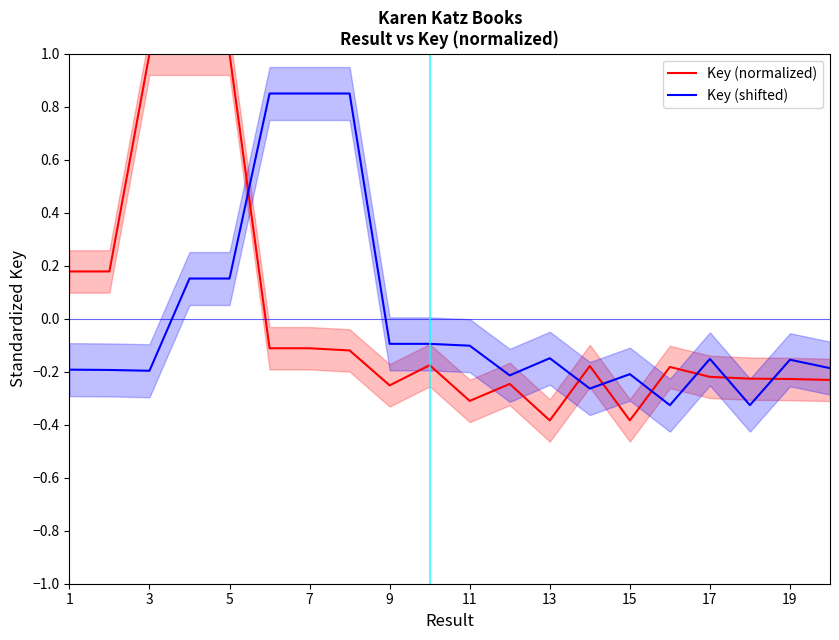

How many intersections are there between Key (shifted) and Key (normalized)?

7